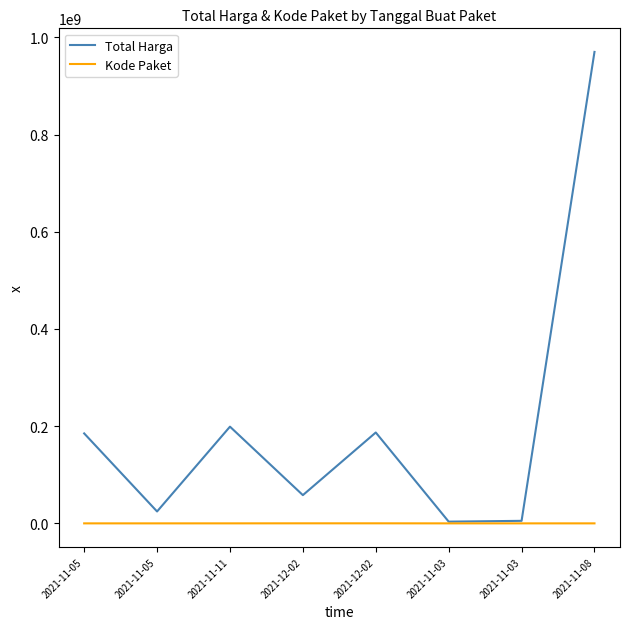

True or false: Kode Paket and Total Harga cross at least once.

False